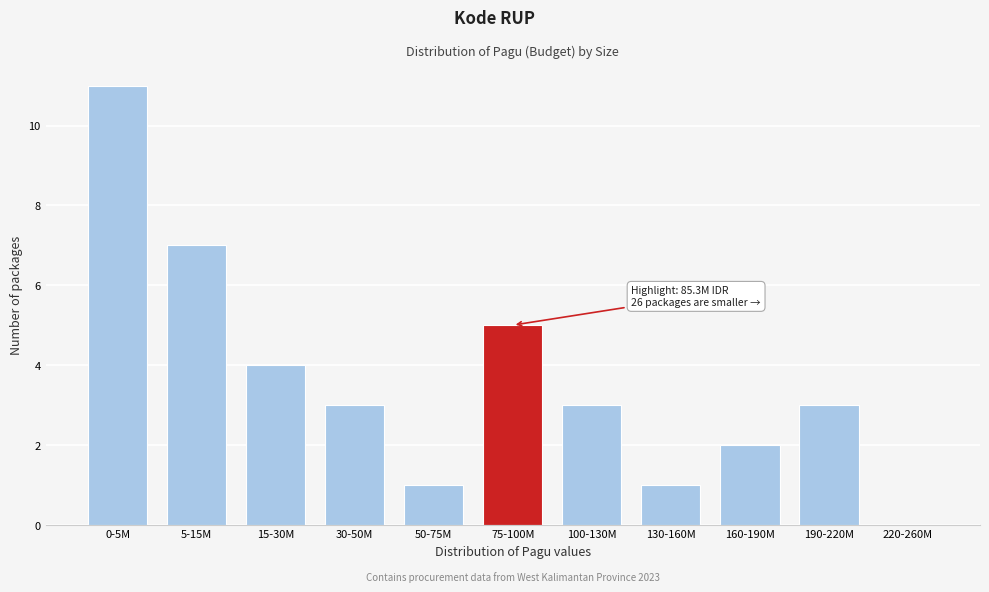

Reading left to right, list all the values displayed in this chart.

0-5M=11	5-15M=7	15-30M=4	30-50M=3	50-75M=1	75-100M=5	100-130M=3	130-160M=1	160-190M=2	190-220M=3	220-260M=0